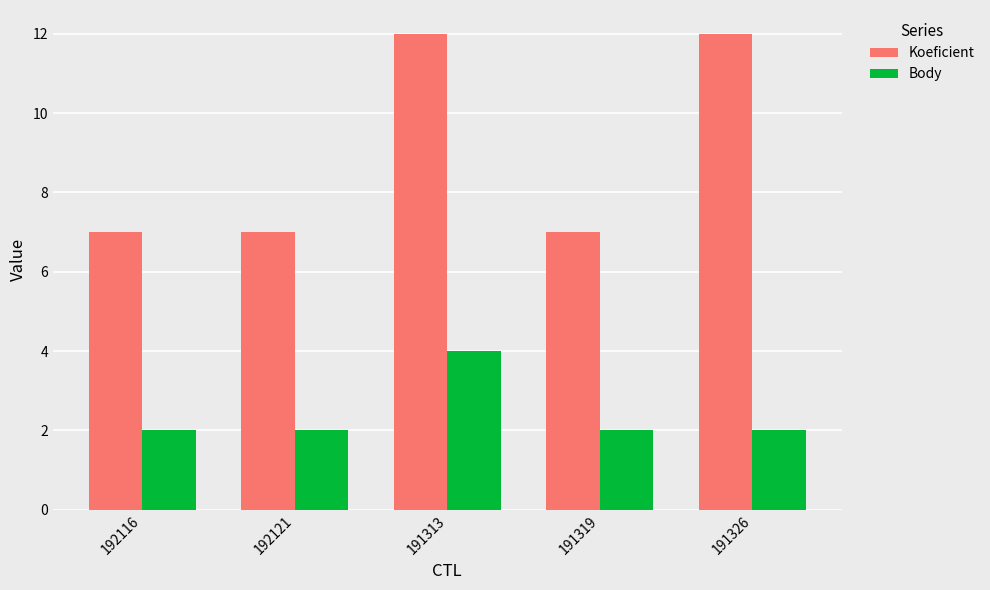

What is the total value across all series at 192116?

9